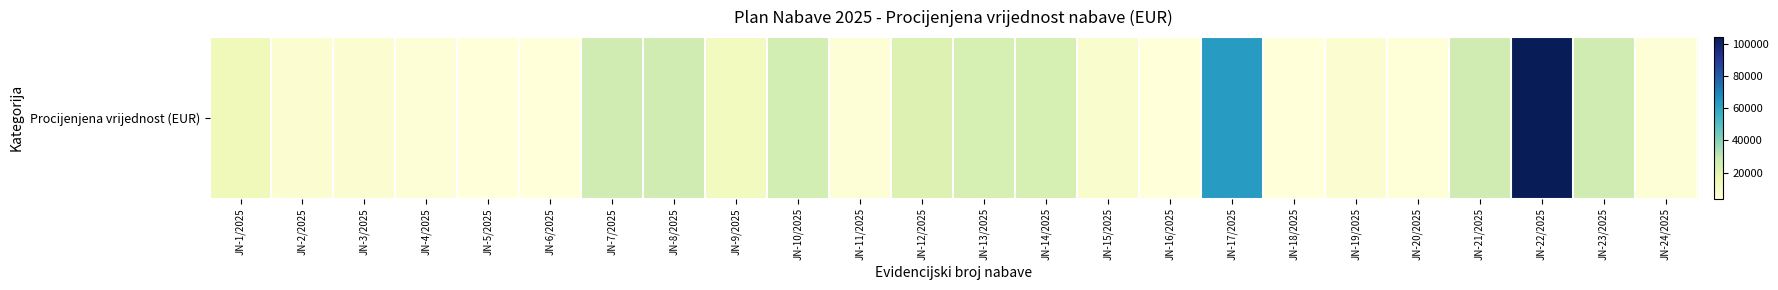

Which category has the highest value across all series?

JN-22/2025